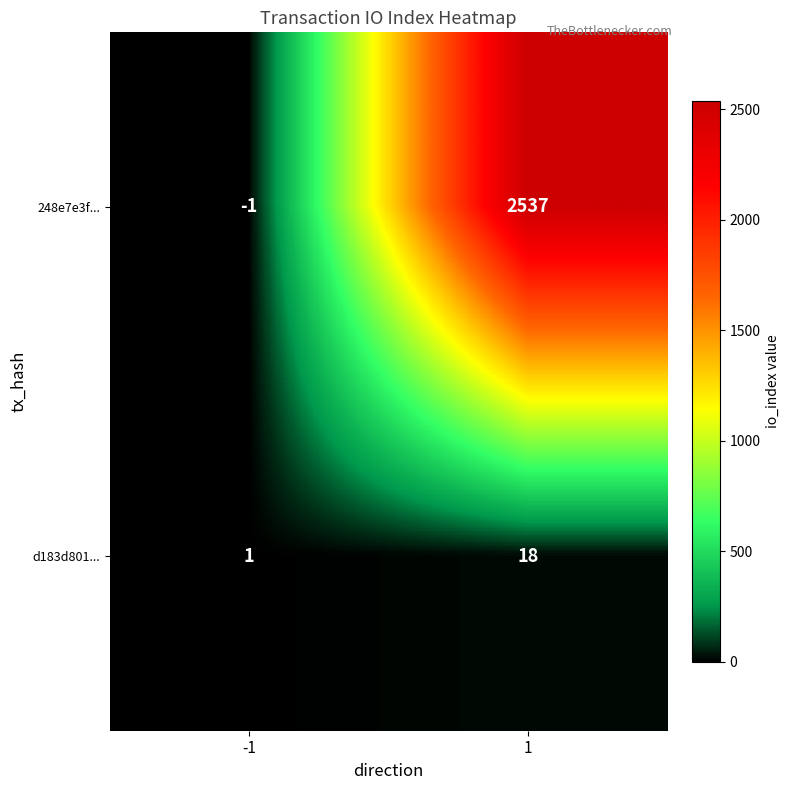

The d183d801... series shows 2 at -1. True or false?

False